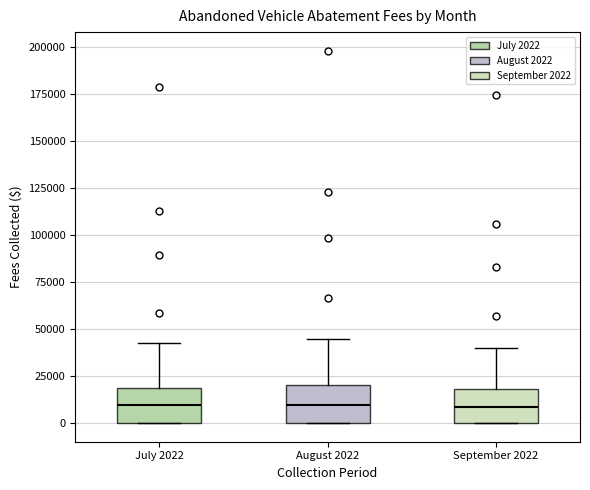

Where does the upper whisker of the box for September 2022 end on the y-axis? The values are not printed on the chart, so give them approximately, as read against the axis.

40000